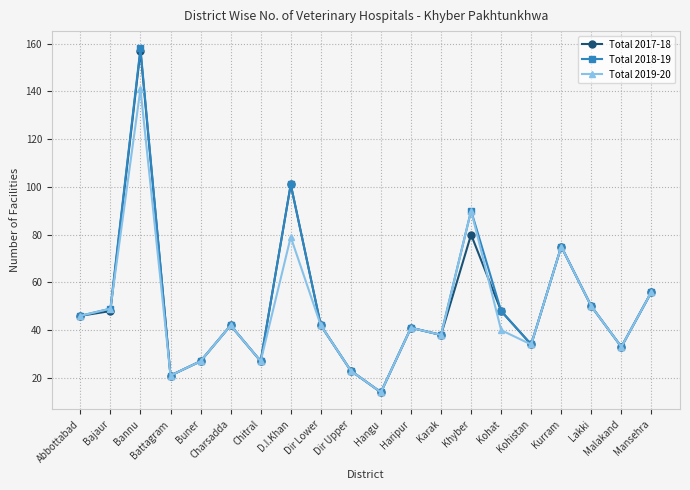

Where is the first local maximum for Total 2019-20?

Bannu